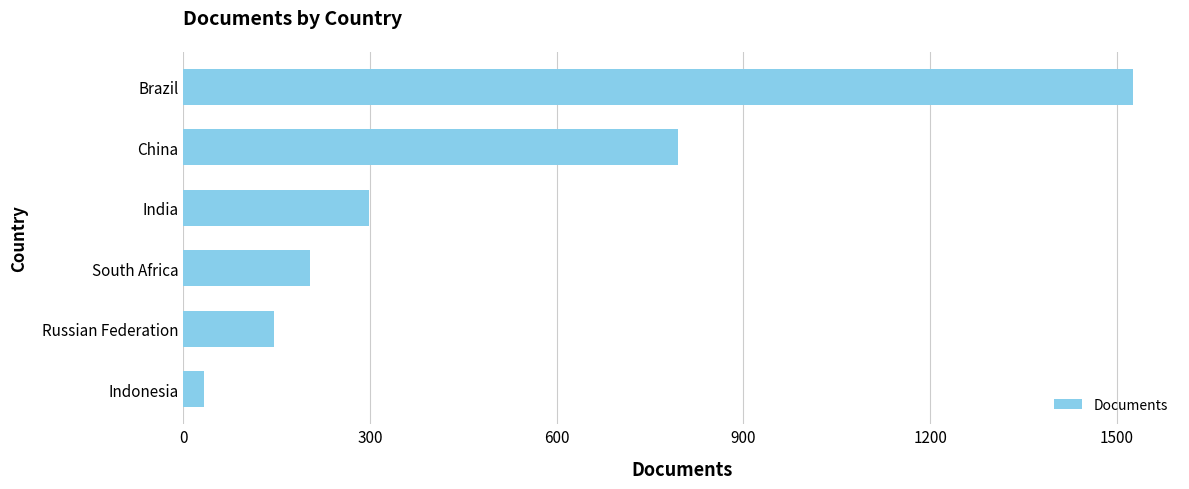

Reading bottom to top, transcribe all the data shown in this chart.

Indonesia=34	Russian Federation=145	South Africa=204	India=298	China=795	Brazil=1525